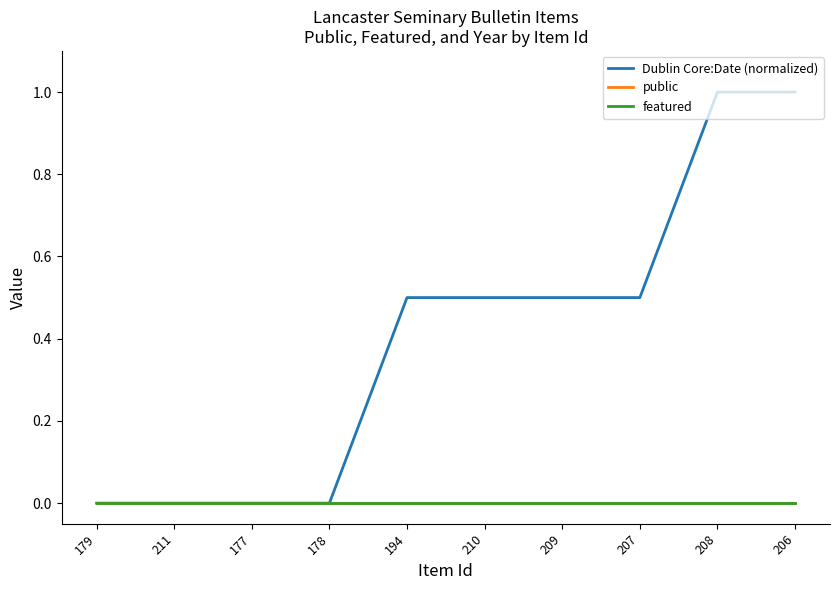

Between 210 and 207, which series saw the biggest shift?

Dublin Core:Date (normalized)